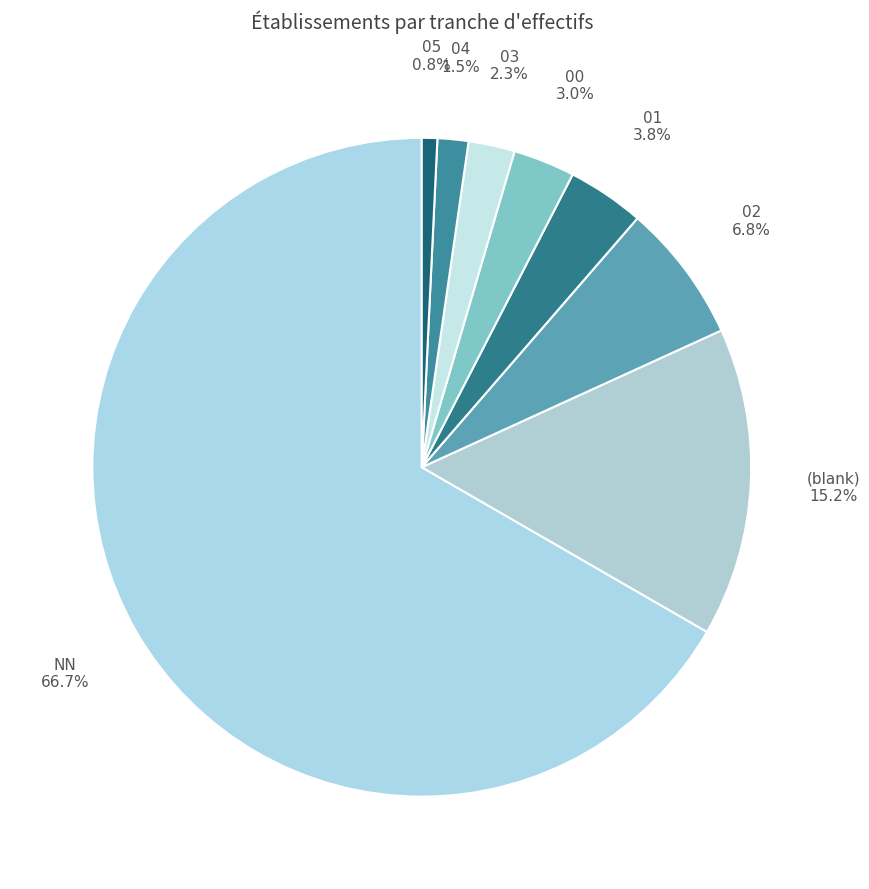

What percentage is the 01 slice, to the nearest percent?

4%